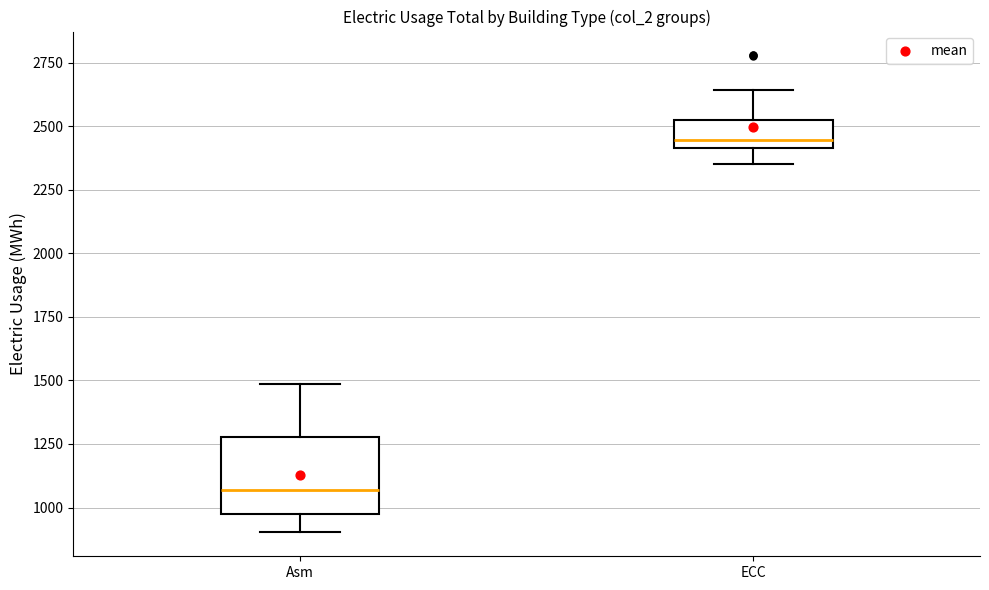

Which box's median line is the lowest?

Asm